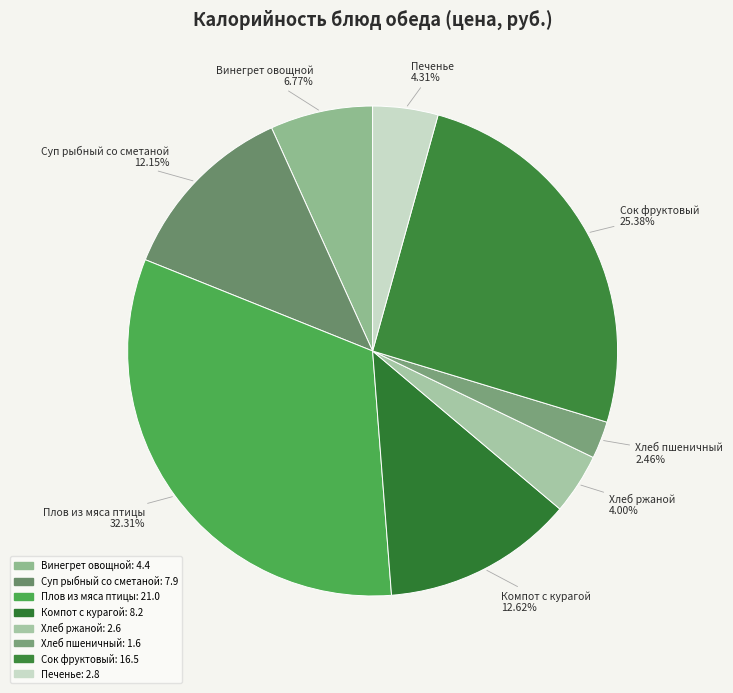

Does Винегрет овощной represent more than half of the total?

No